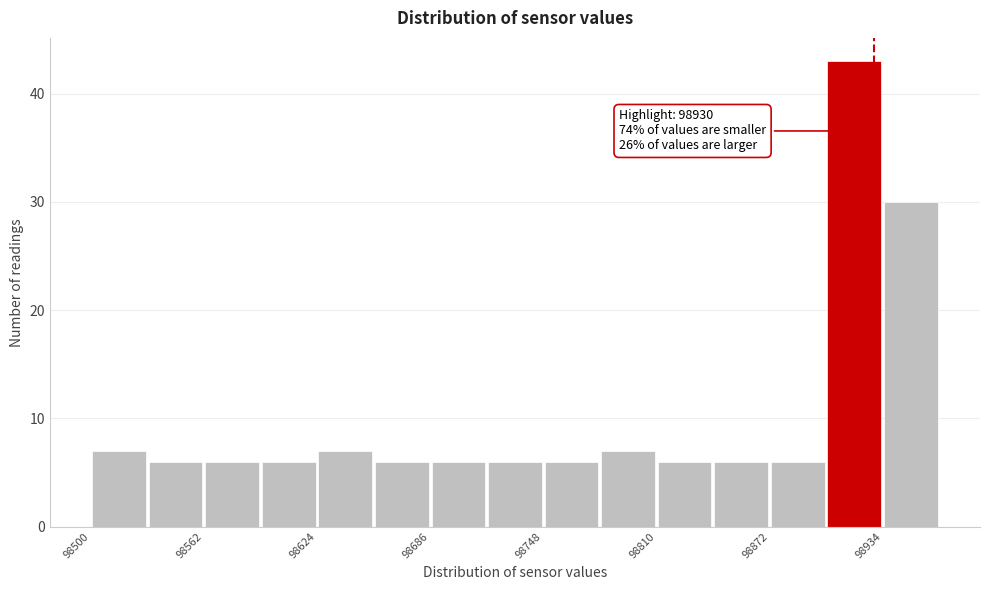

Read against the x-axis, roughly where is the centre of the tallest bar?

98920